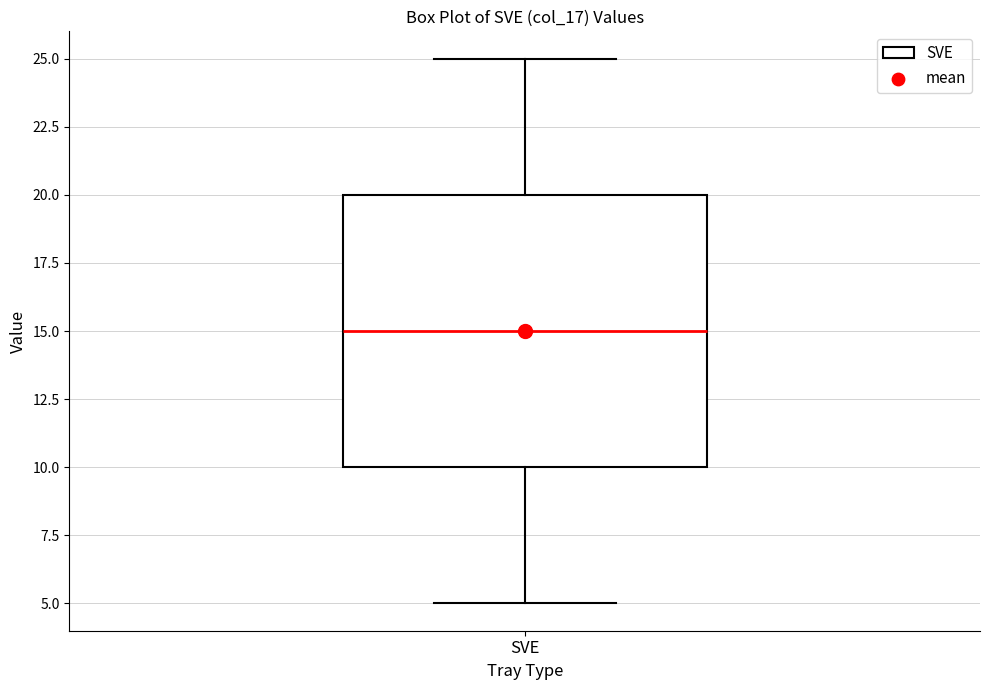

Transcribe this box plot: give where the median line is, the range the box spans, and where the two whiskers end, as read against the y-axis. The values are not printed on the chart, so give them approximately, as read against the axis.

median 15, box 10 to 20, whiskers 5 to 25